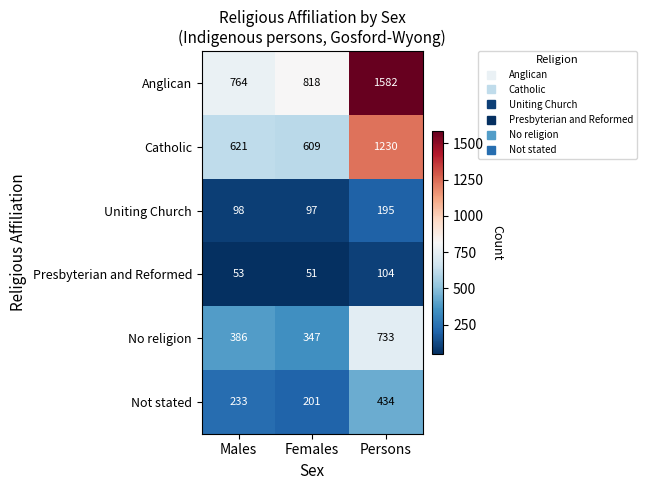

Reading left to right, extract all data points from this chart.

Anglican: Males=764	Females=818	Persons=1582
Catholic: Males=621	Females=609	Persons=1230
Uniting Church: Males=98	Females=97	Persons=195
Presbyterian and Reformed: Males=53	Females=51	Persons=104
No religion: Males=386	Females=347	Persons=733
Not stated: Males=233	Females=201	Persons=434